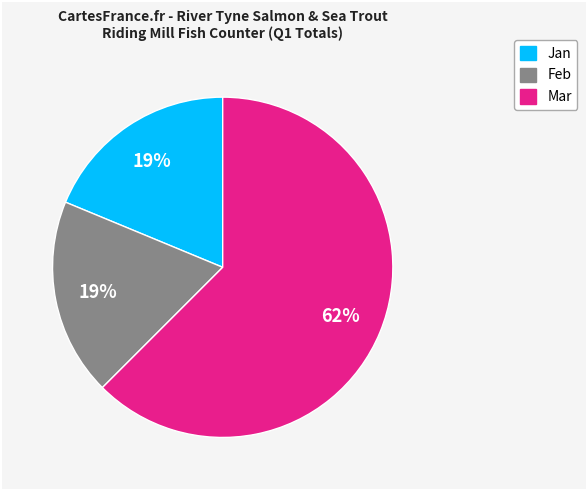

To the nearest percent, what is the average slice percentage?

33%